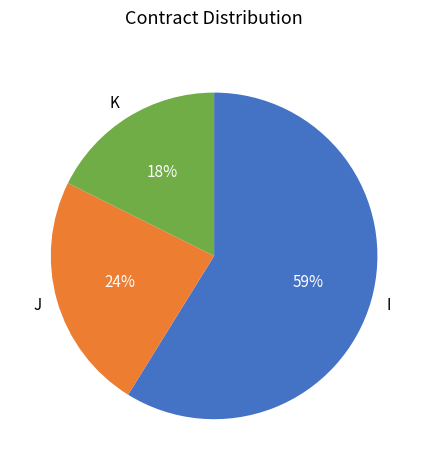

Which slice is the smallest?

K